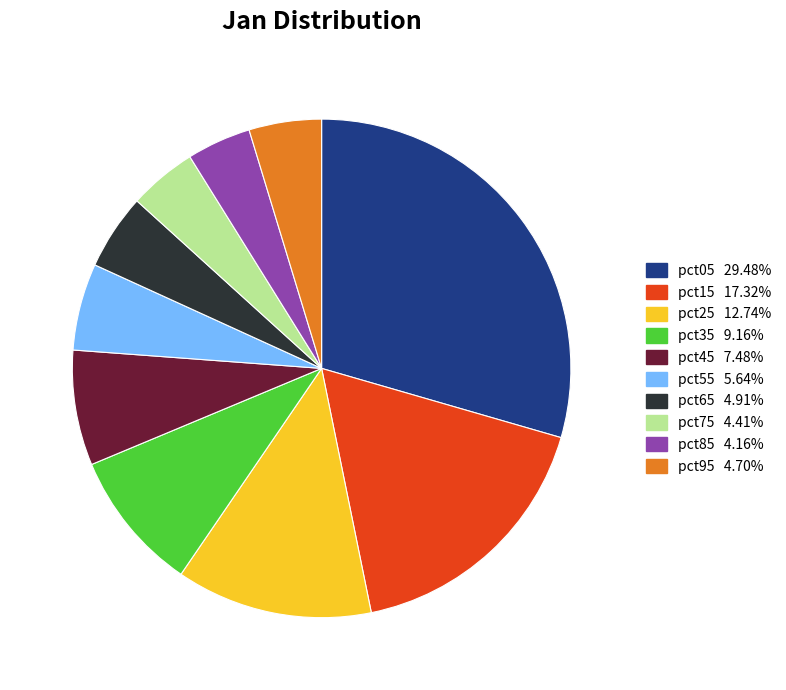

Between pct35 and pct65, which is larger?

pct35